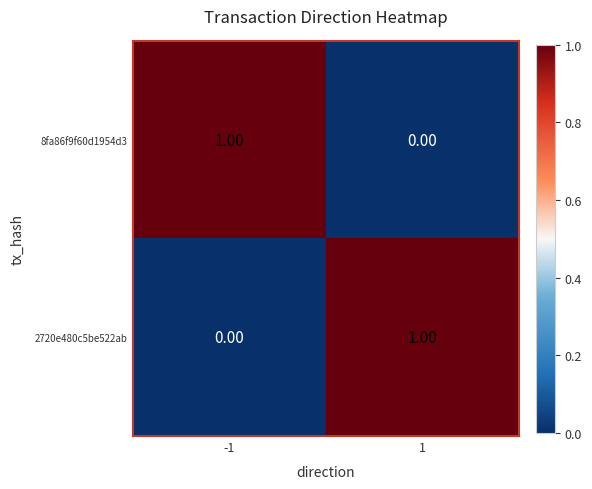

How many values in the 2720e480c5be522ab series are below 1?

1